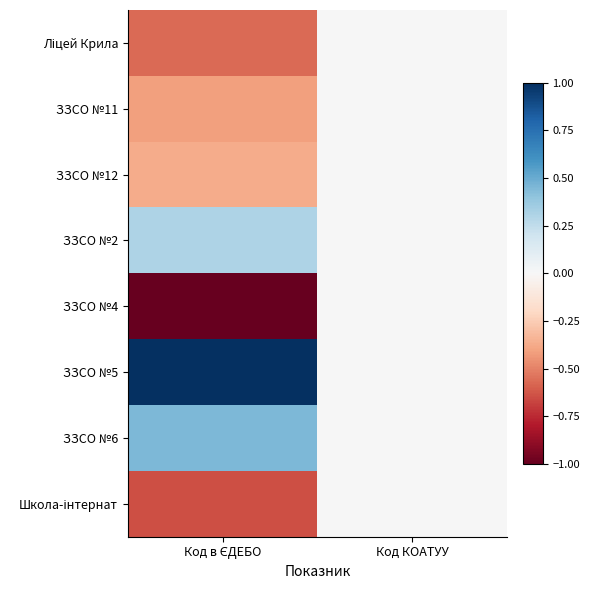

Rank the series at Код в ЄДЕБО from lowest to highest value.

ЗЗСО №4, Школа-інтернат, Ліцей Крила, ЗЗСО №11, ЗЗСО №12, ЗЗСО №2, ЗЗСО №6, ЗЗСО №5